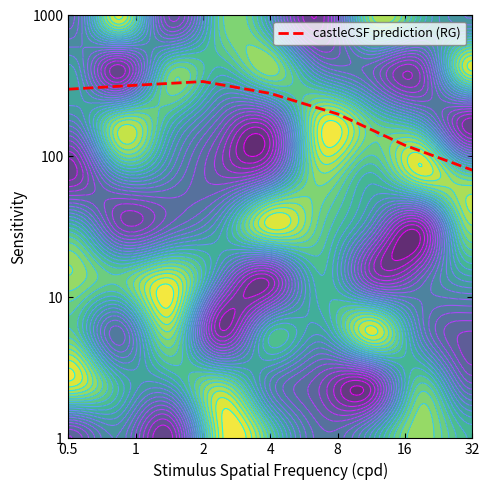

What value does the data have at 1, to the nearest 50?

300